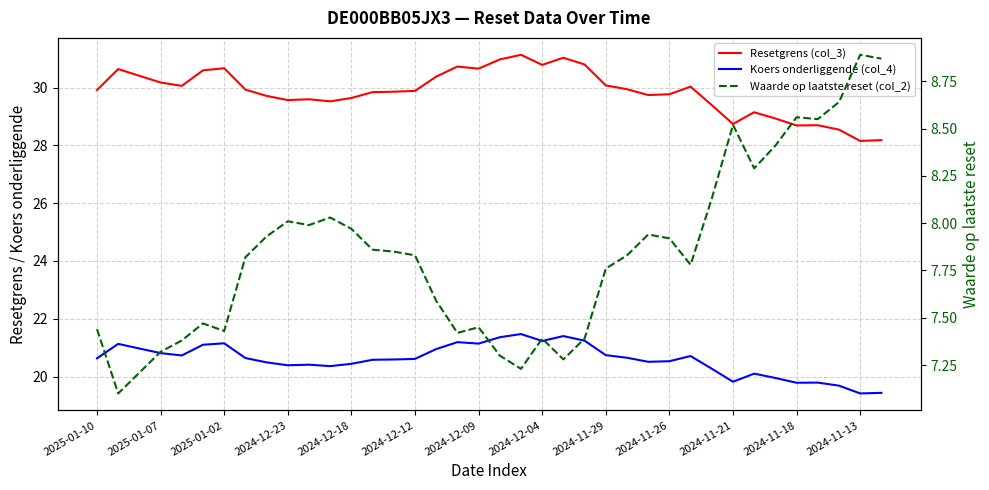

At which label does Koers onderliggende (col_4) first exceed 20?

2025-01-10